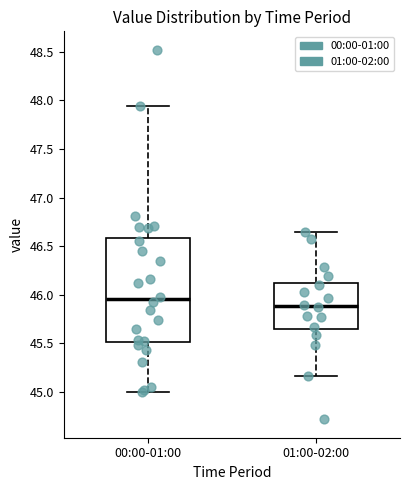

Reading left to right, read every box against the y-axis: the position of its median line, the range the box covers, and the ends of its whiskers. The values are not printed on the chart, so give them approximately, as read against the axis.

00:00-01:00: median 45.95, box 45.50 to 46.60, whiskers 45.00 to 47.95
01:00-02:00: median 45.90, box 45.65 to 46.10, whiskers 45.15 to 46.65